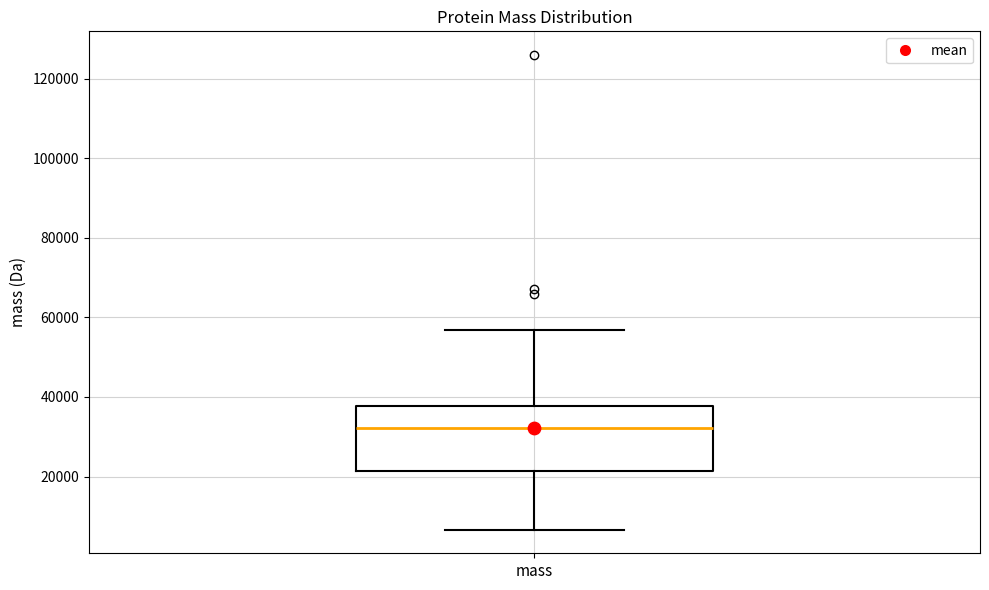

Where does the lower whisker of the box for mass end on the y-axis? The values are not printed on the chart, so give them approximately, as read against the axis.

6000